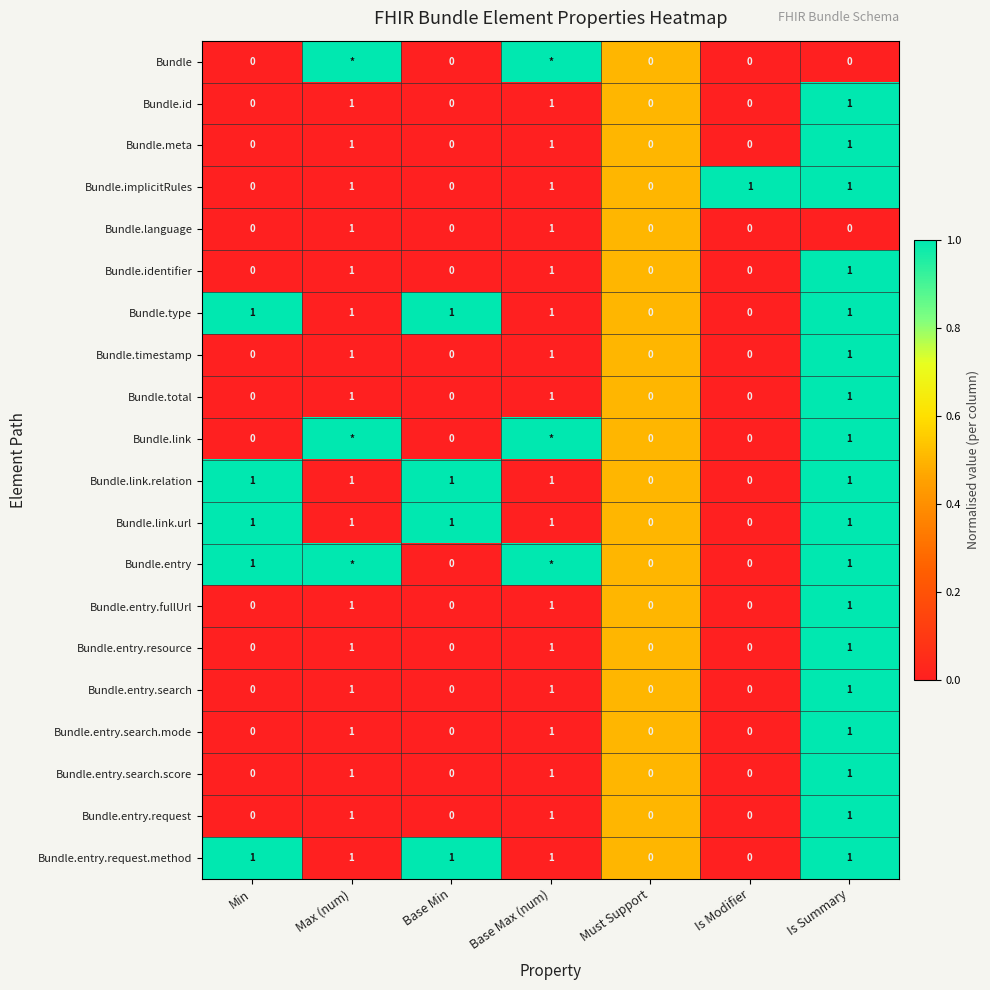

Count the Bundle.meta values in the range 0 to 1.

7